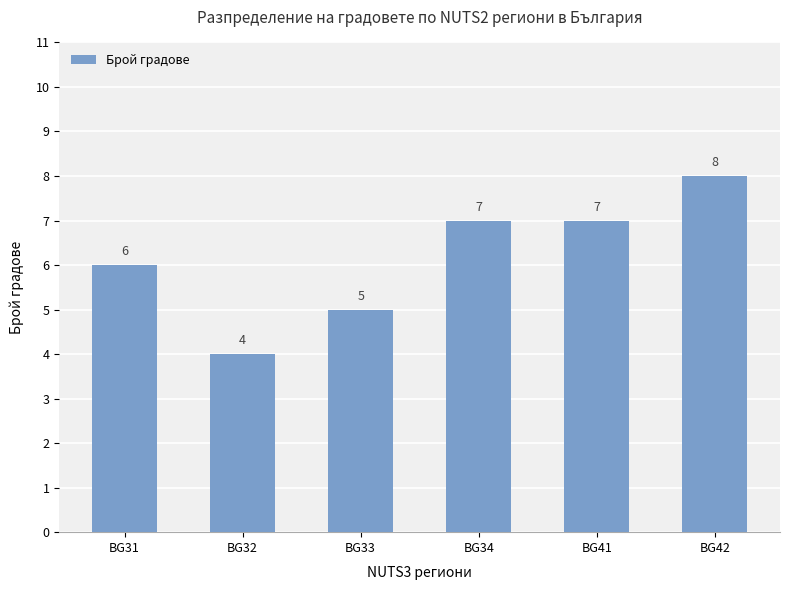

True or false: the data shows 7 at BG34.

True